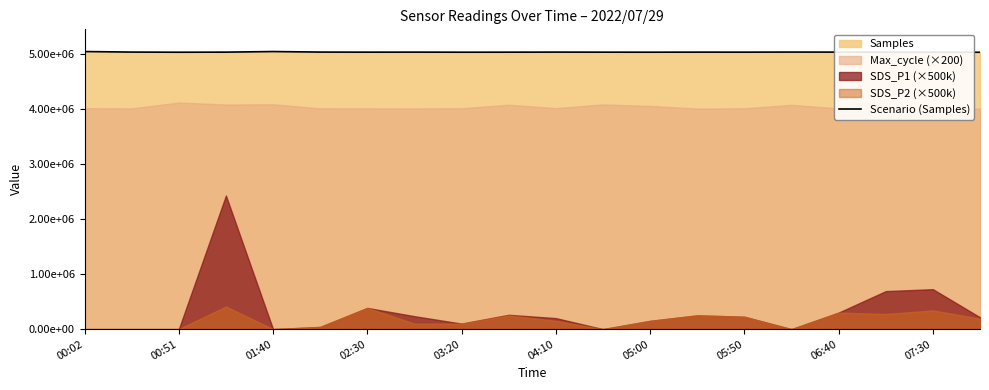

What is the sum of the values at 03:20 and 17?

10066150